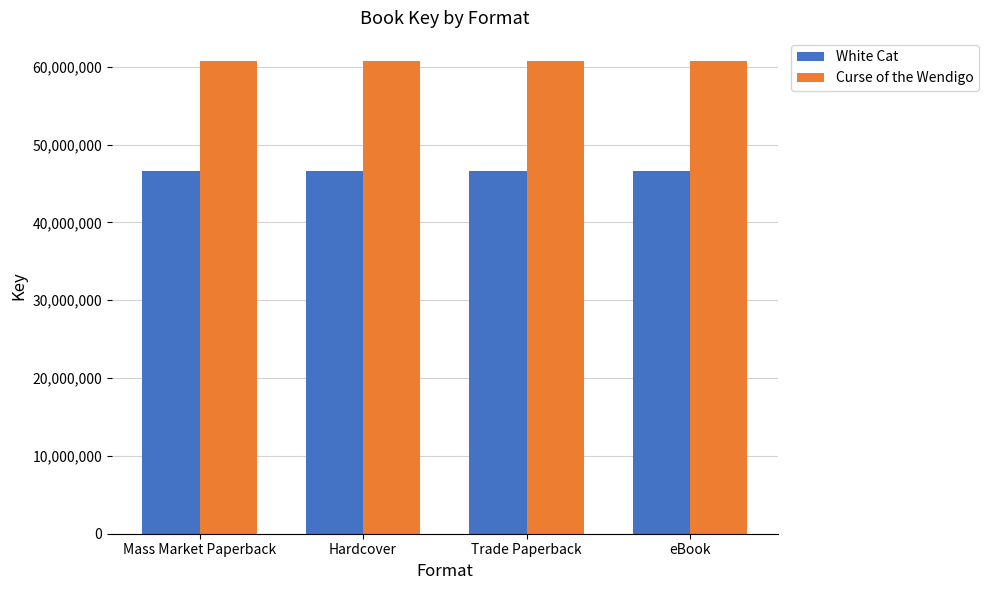

What value does the Curse of the Wendigo series have at Hardcover?

60671771